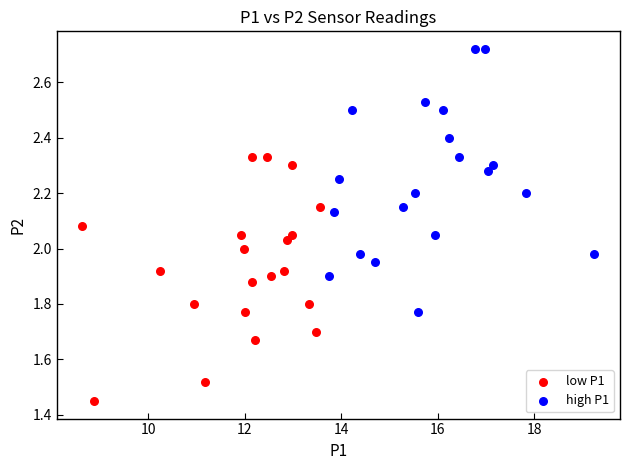

Which series reaches the minimum Y coordinate?

low P1